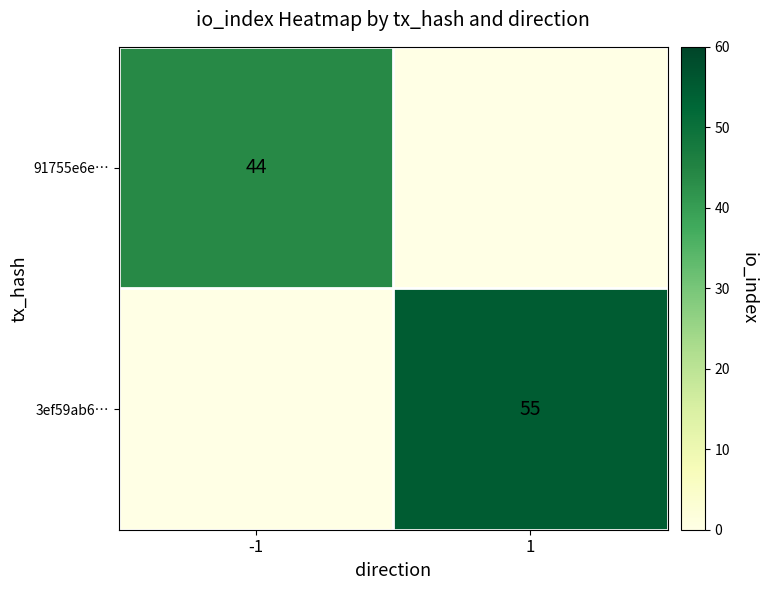

Is it true that 91755e6e… equals 16 at -1?

False